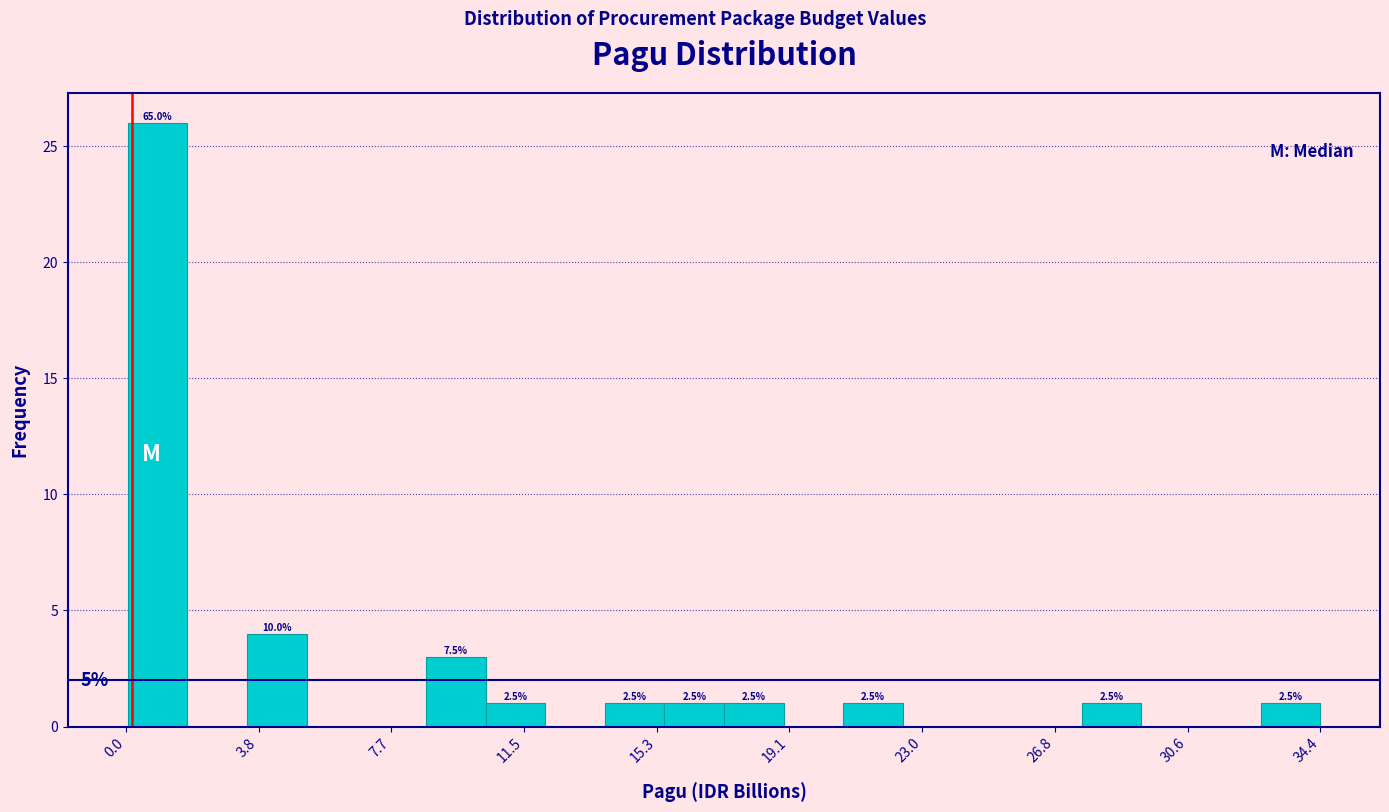

Around what value on the x-axis is the tallest bar? Give the approximate position of its centre, as read against the axis.

1.0